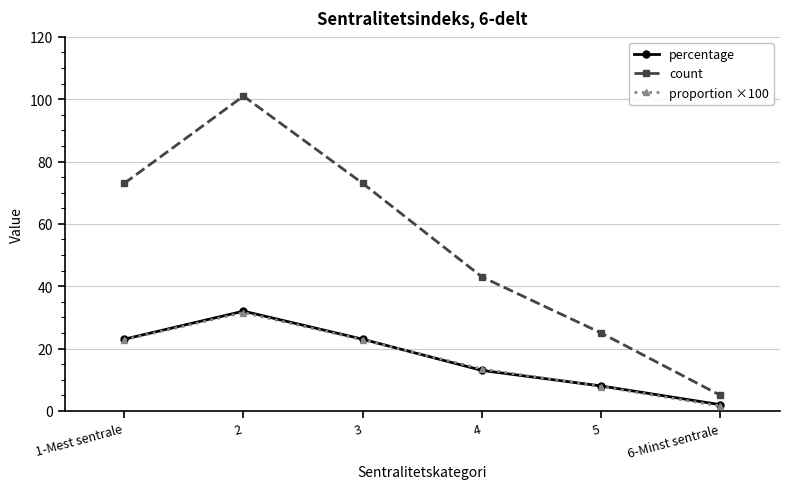

Where is count nearest to the value 53?

4